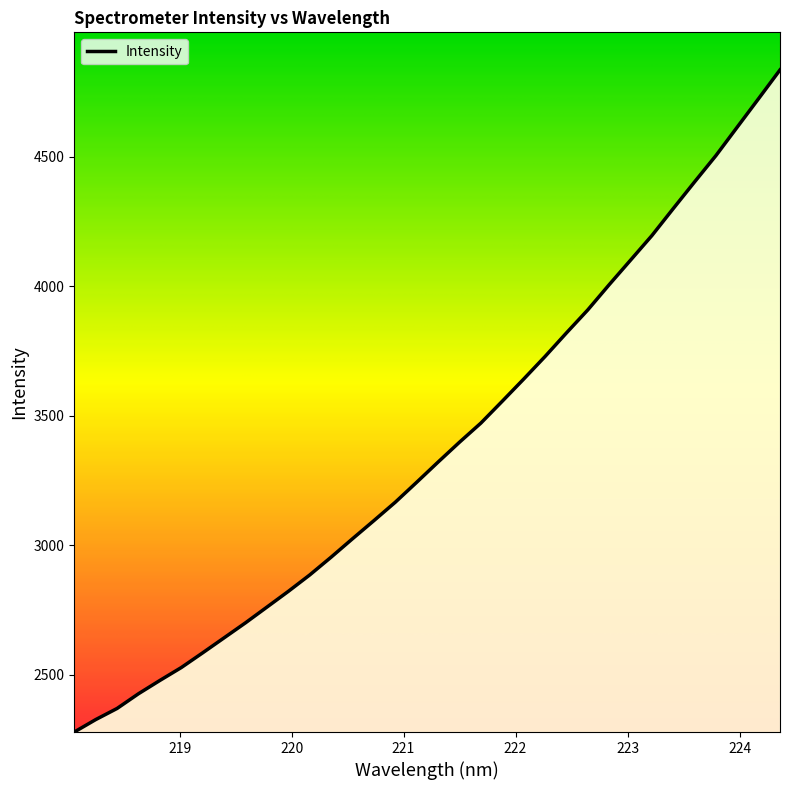

What is the greatest value displayed?

4835.6